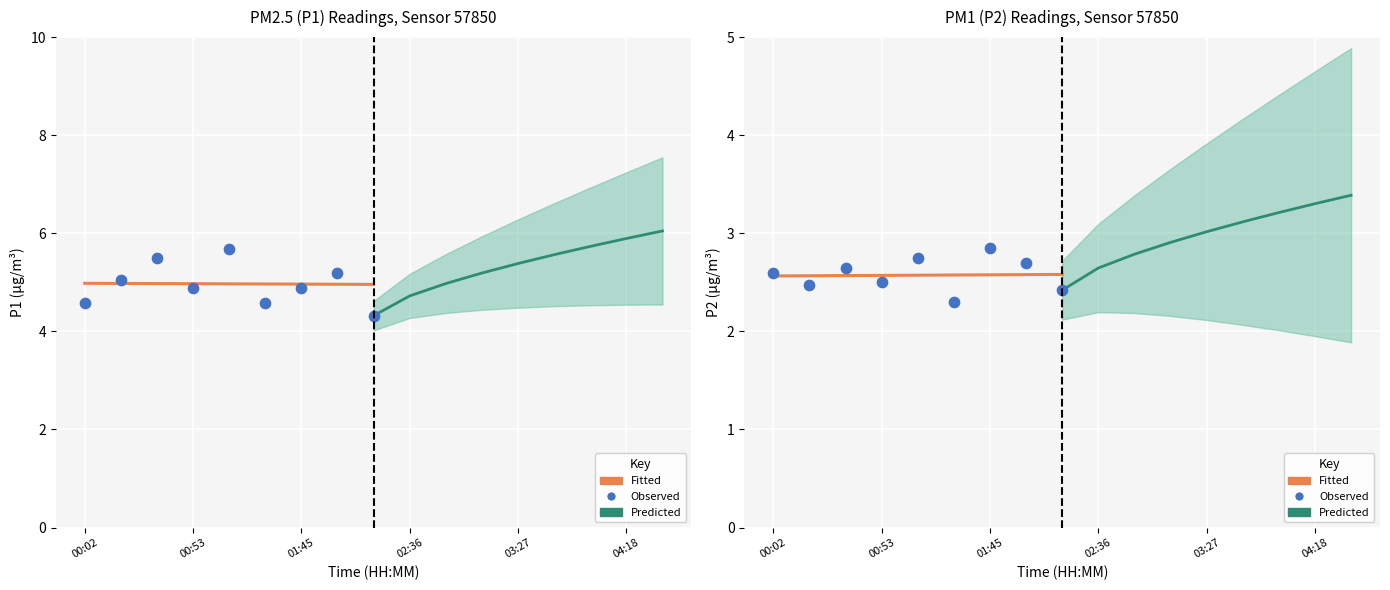

Which series has the largest total across all categories?

Predicted